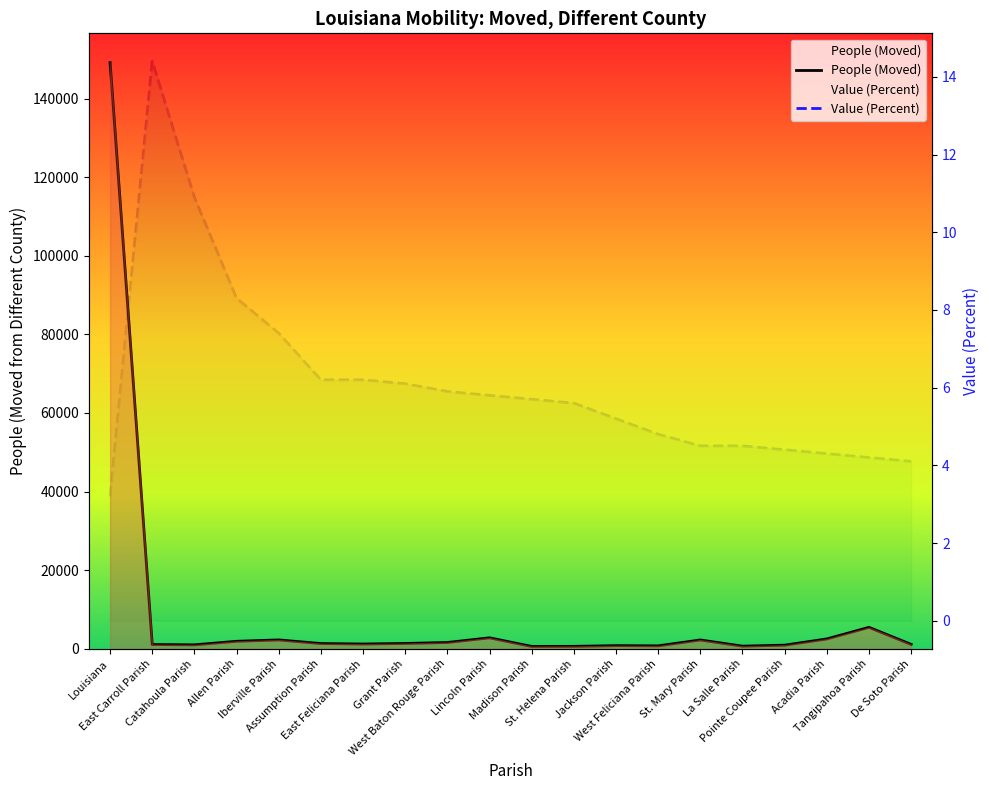

What is the label of the 19th point from the right?

East Carroll Parish